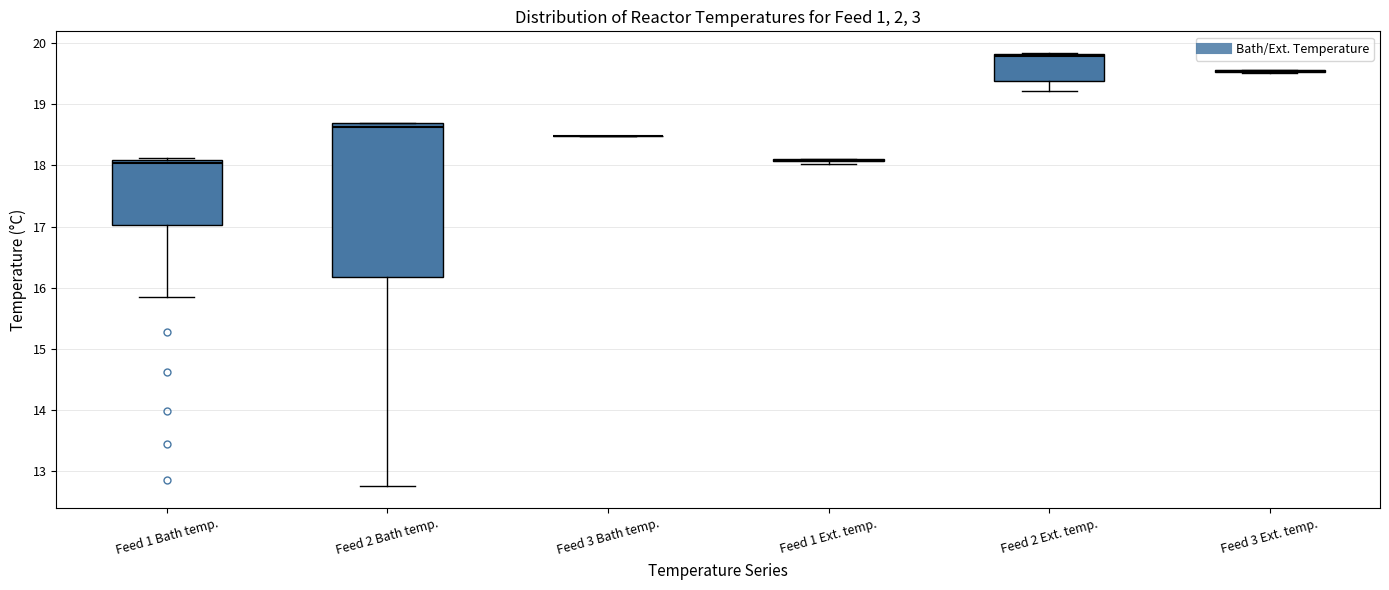

Comparing the boxes themselves (not the whiskers), which one is the tallest?

Feed 2 Bath temp.